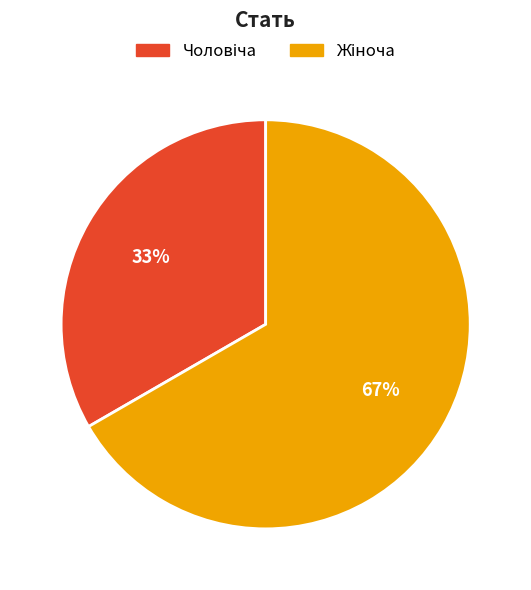

Is there a majority slice in this chart?

Yes